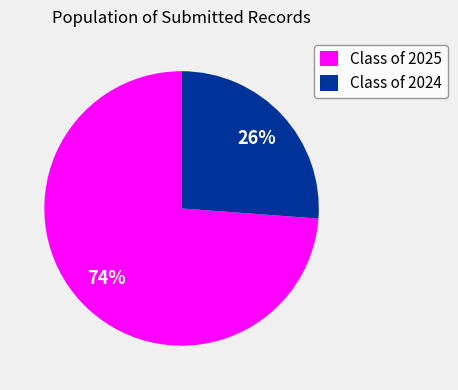

How many slices are in this pie chart?

2